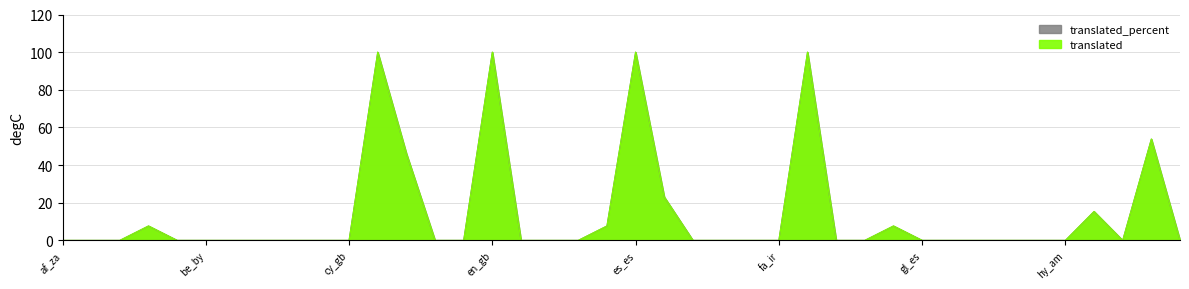

At it_it, list the series in order from largest to smallest.

translated, translated_percent